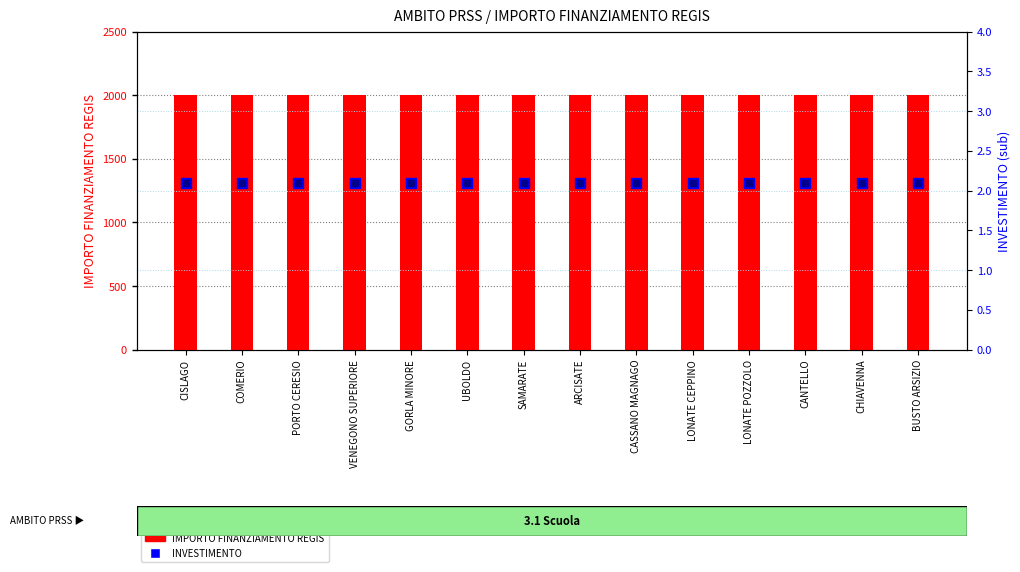

What is the sum of all INVESTIMENTO values?

29.4